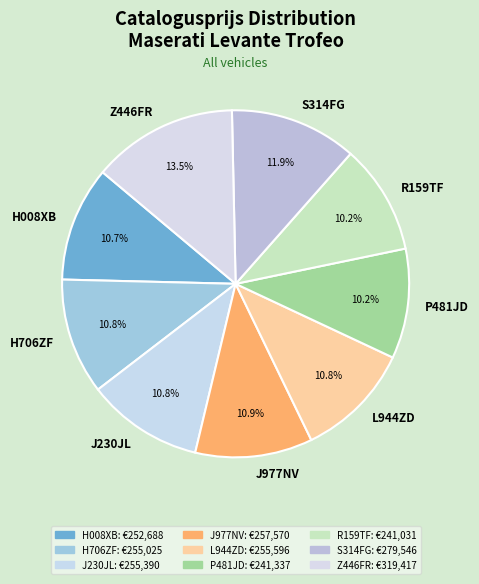

What is the largest slice in the pie chart?

Z446FR